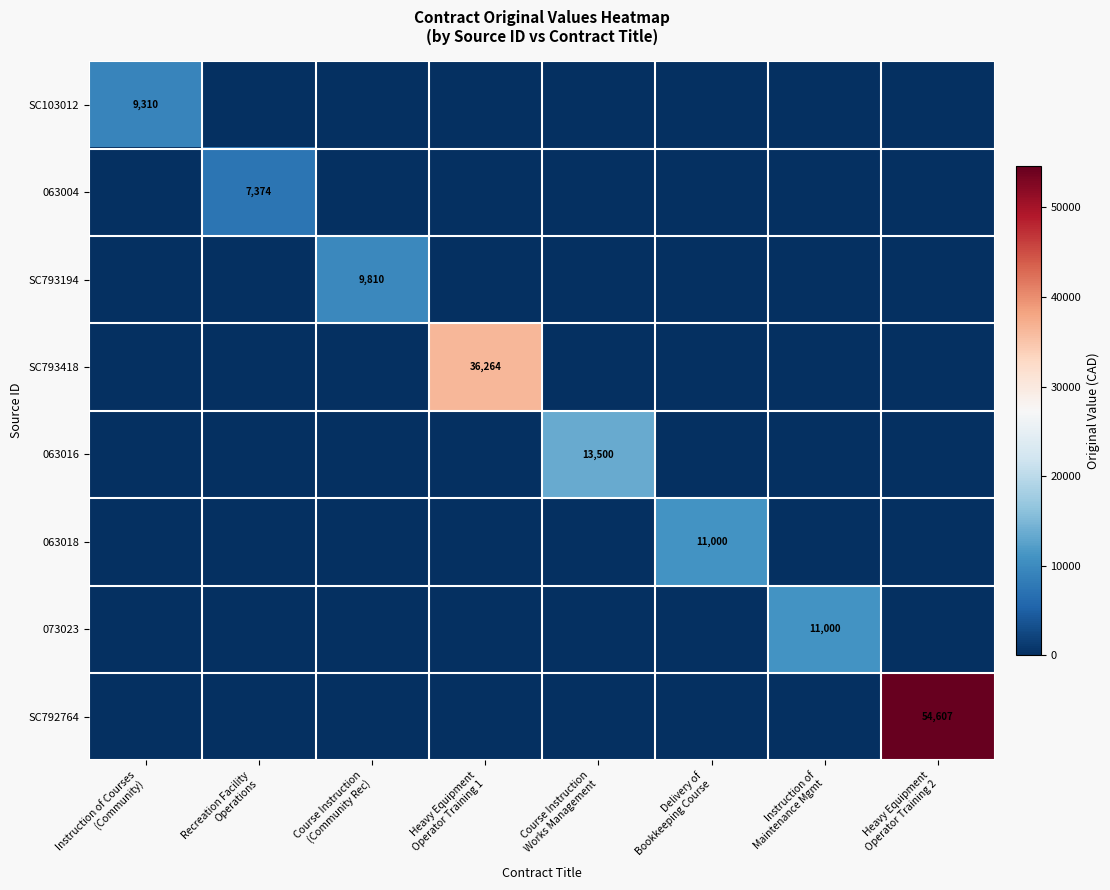

Rank the series at Instruction of Maintenance Mgmt from highest to lowest value.

073023, SC103012, 063004, SC793194, SC793418, 063016, 063018, SC792764